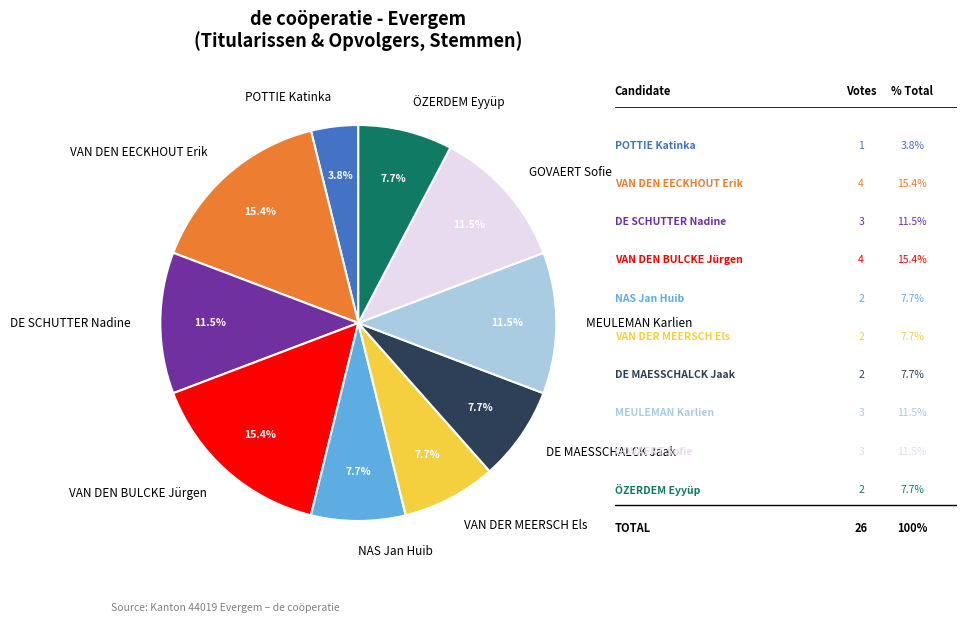

What portion of the pie excludes NAS Jan Huib?

92.3%